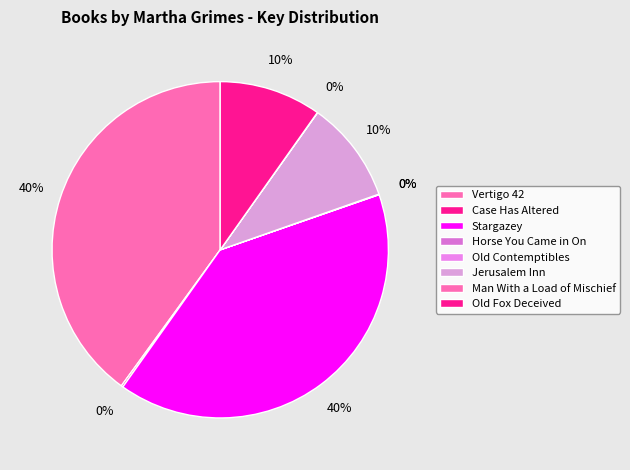

Is there any slice that represents more than half of the pie?

No